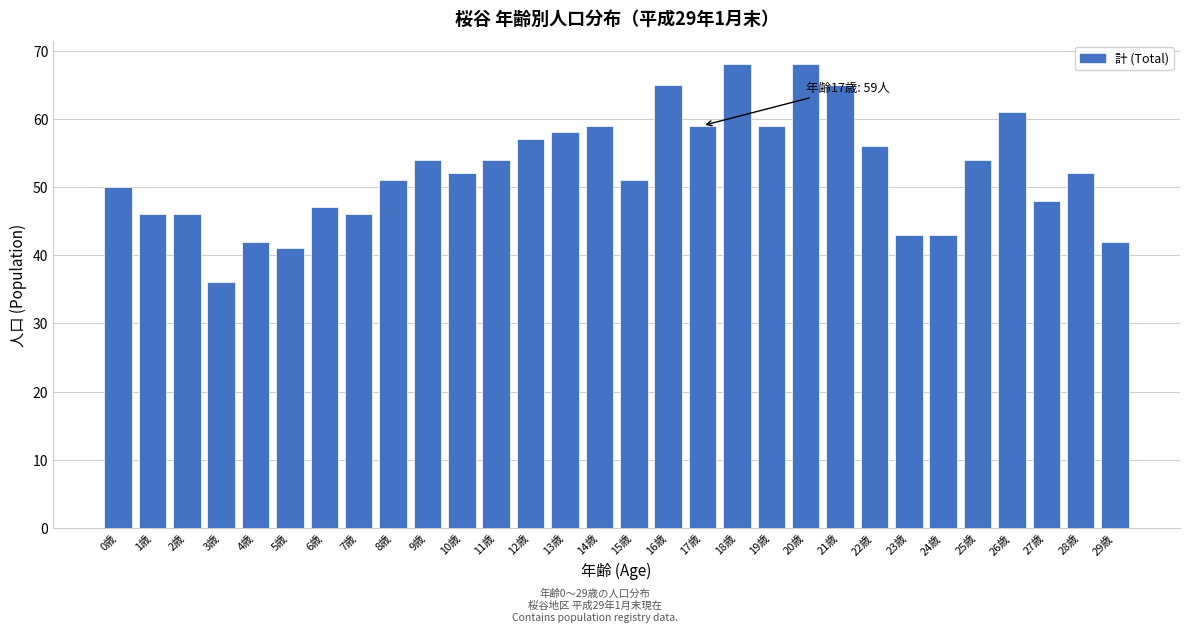

Reading left to right, extract all data points from this chart.

50	46	46	36	42	41	47	46	51	54	52	54	57	58	59	51	65	59	68	59	68	65	56	43	43	54	61	48	52	42